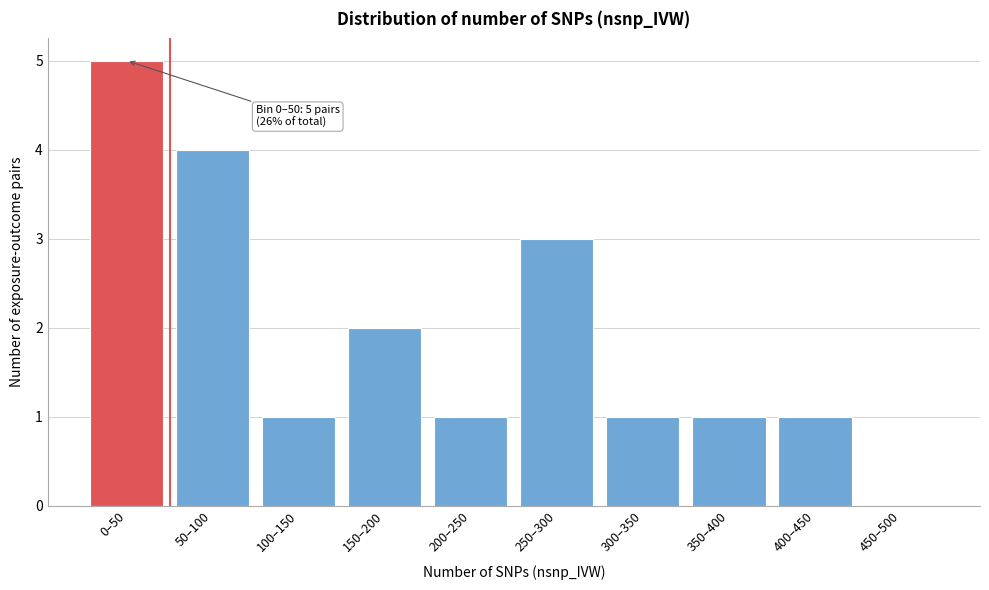

Reading left to right, what are all the values shown in this chart?

0–50=5	50–100=4	100–150=1	150–200=2	200–250=1	250–300=3	300–350=1	350–400=1	400–450=1	450–500=0